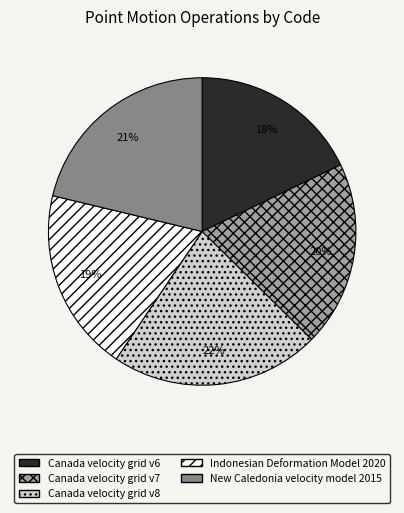

True or false: New Caledonia velocity model 2015 accounts for 29% of the total.

False